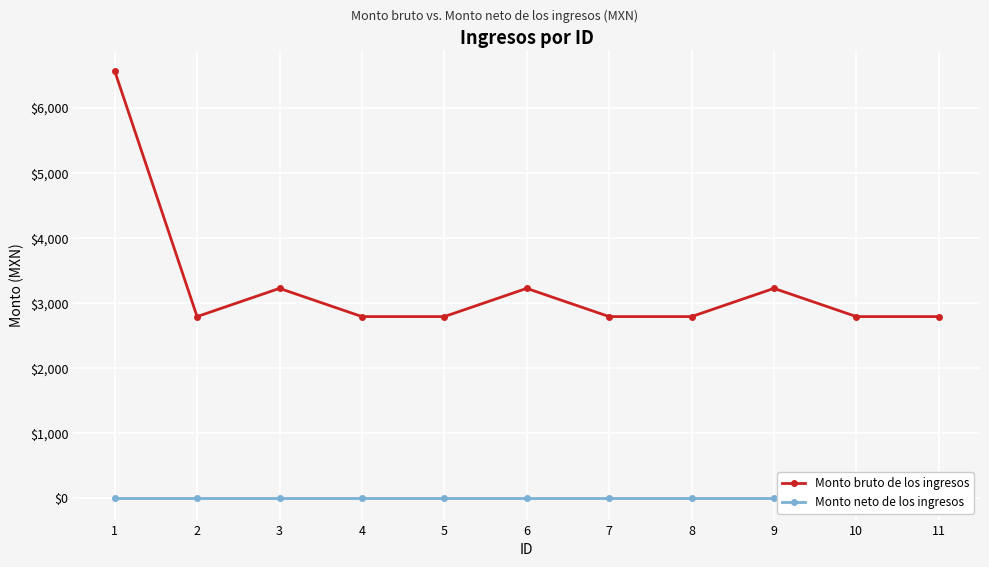

What is the value of the Monto bruto de los ingresos point at the 7th from the left?

2791.5